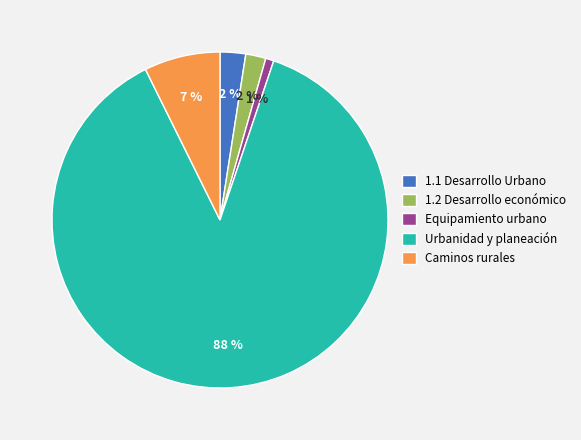

Do Caminos rurales and Equipamiento urbano together represent more than half of the pie?

No